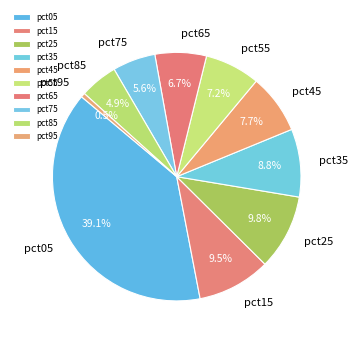

Is there any slice that represents more than half of the pie?

No